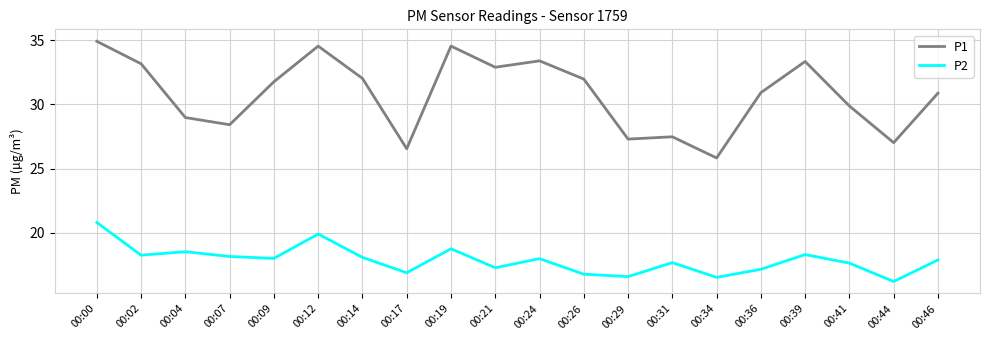

Is the value of P2 at 00:14 greater than the value of P1 at 00:44?

No